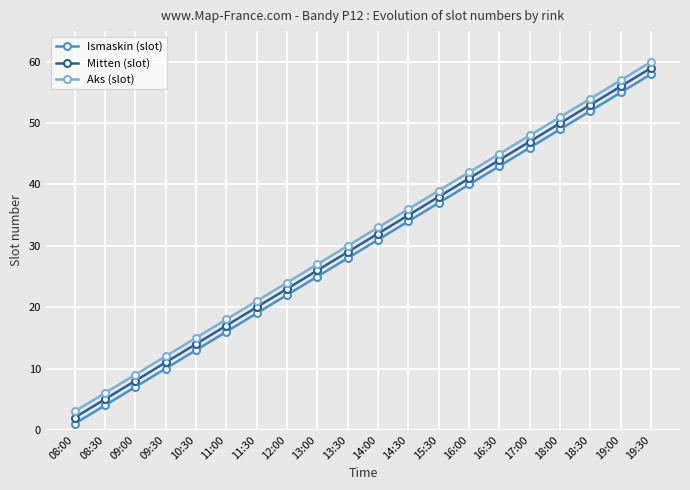

True or false: Mitten (slot) has a value of 23 at 12:00.

True